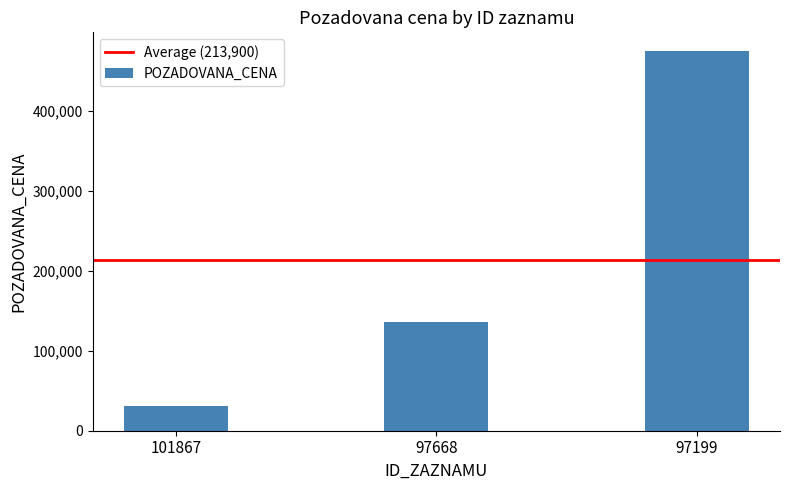

Approximately how many times larger is the value at 97668 compared to 101867?

4.3